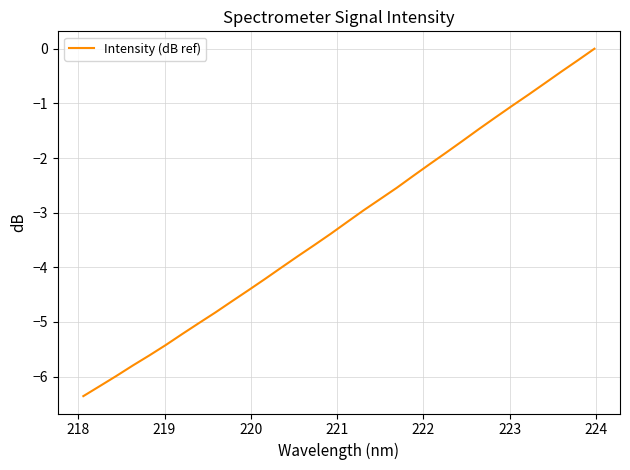

What is the smallest value displayed?

-6.4